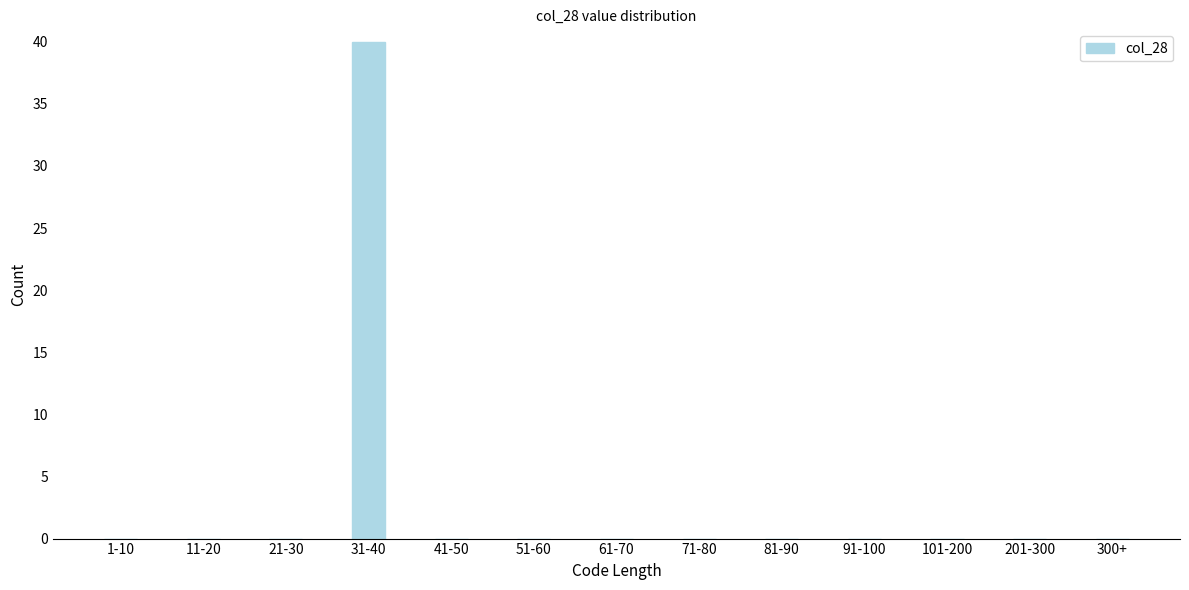

Reading left to right, what are all the values shown in this chart?

1-10=0	11-20=0	21-30=0	31-40=40	41-50=0	51-60=0	61-70=0	71-80=0	81-90=0	91-100=0	101-200=0	201-300=0	300+=0